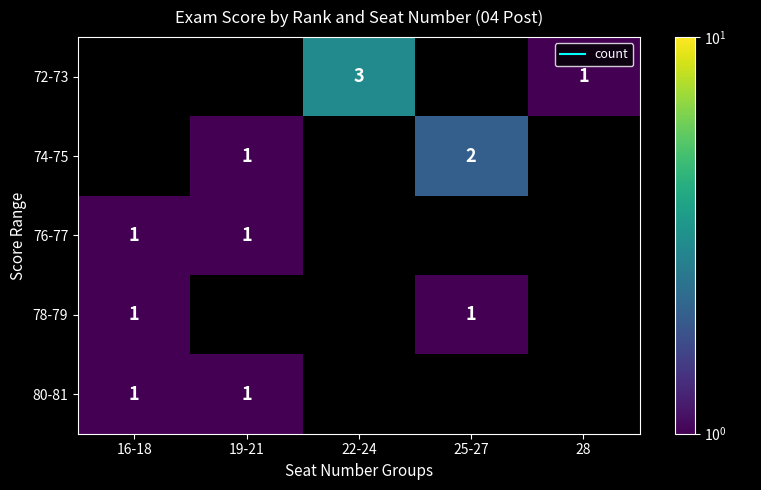

Between 28 and 25-27, which is larger?

25-27